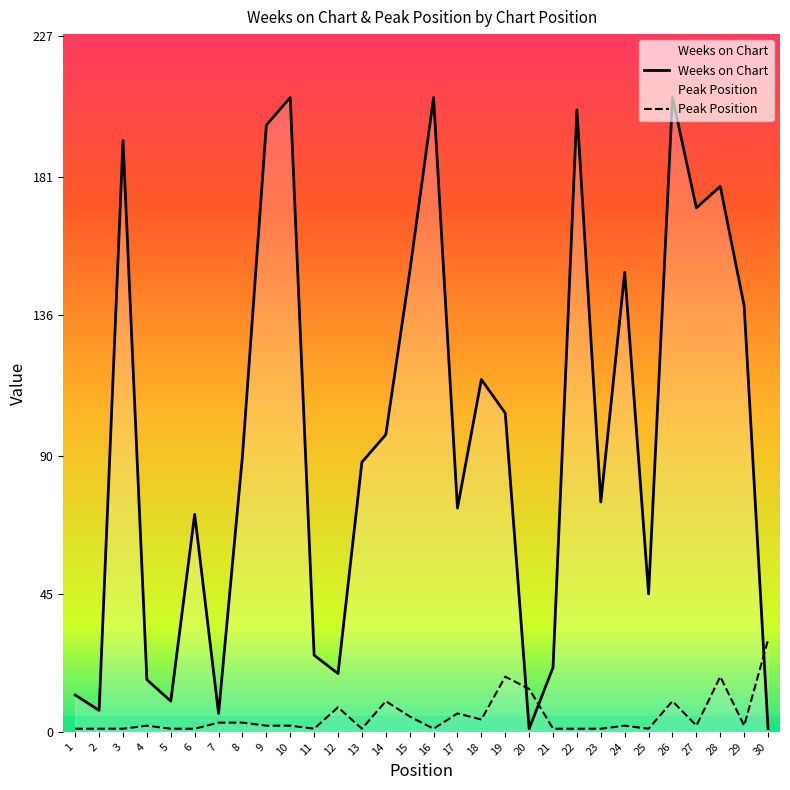

Reading left to right, transcribe all the data shown in this chart.

Weeks on Chart: 12	7	193	17	10	71	6	90	198	207	25	19	88	97	150	207	73	115	104	1	21	203	75	150	45	207	171	178	139	1
Peak Position: 1	1	1	2	1	1	3	3	2	2	1	8	1	10	5	1	6	4	18	14	1	1	1	2	1	10	2	18	2	30